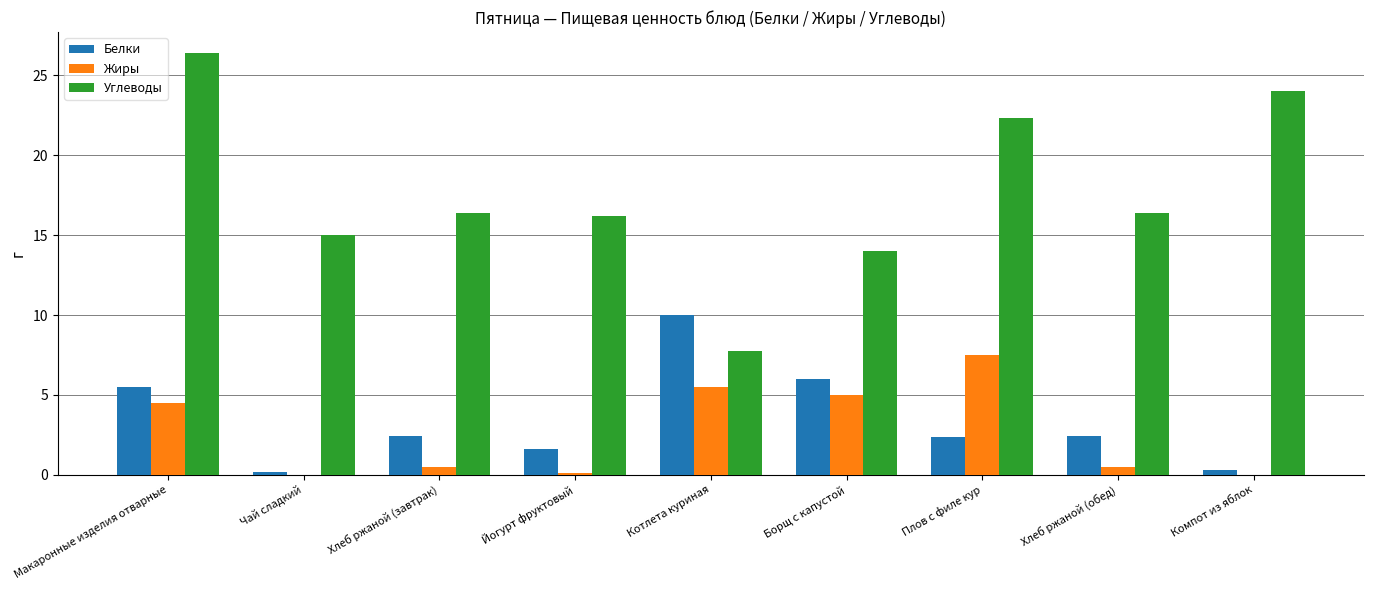

Are the bars grouped side by side (vs. stacked)?

Yes